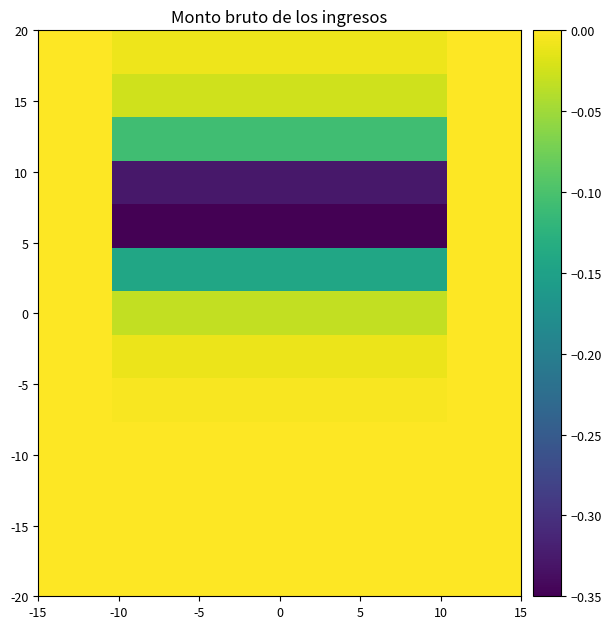

Count the number of data series in this chart.

13